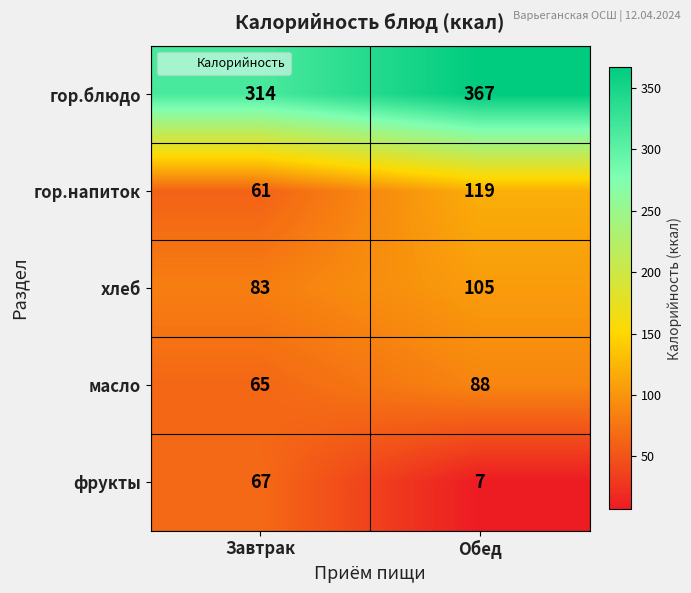

Which series has the largest range (max minus min)?

фрукты